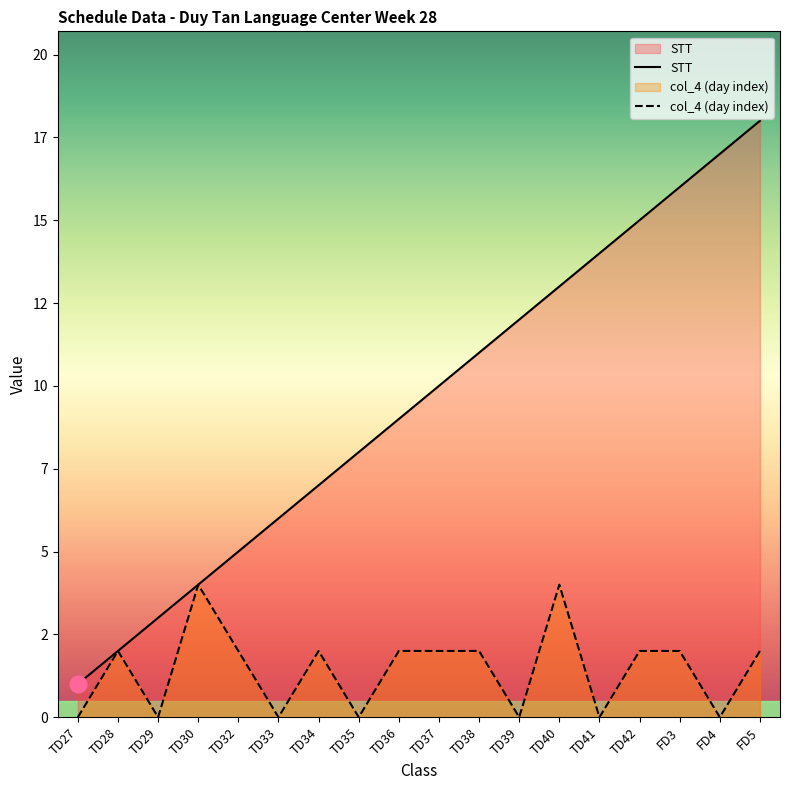

Is it true that col_4 (day index) equals 3 at TD33?

False